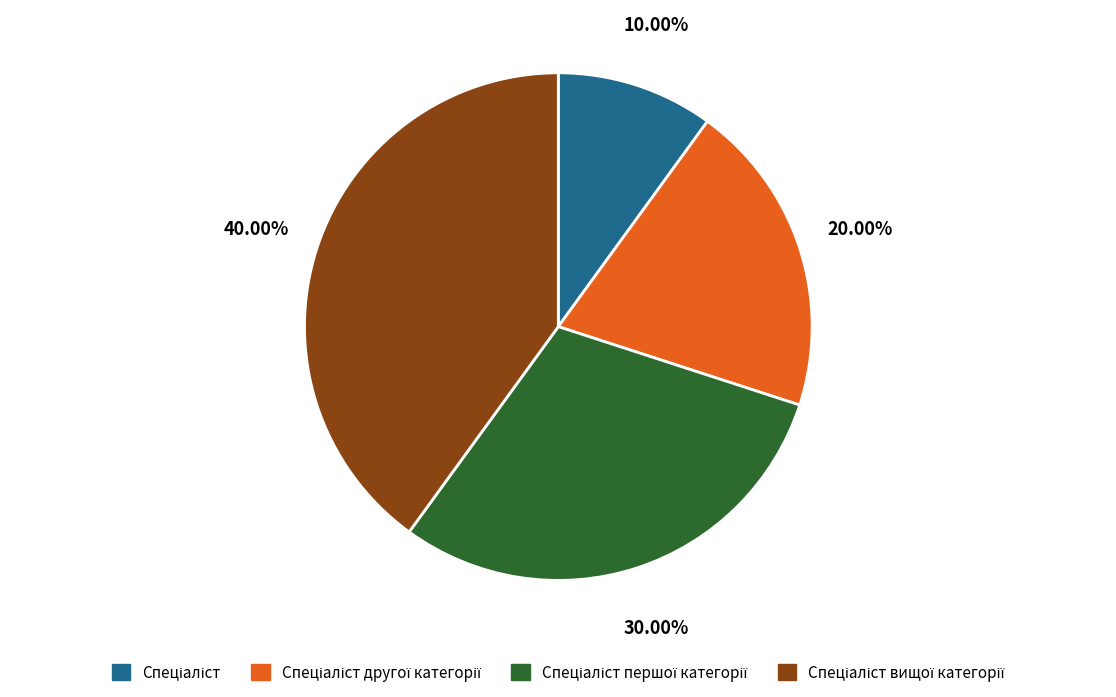

Does any single category account for the majority?

No